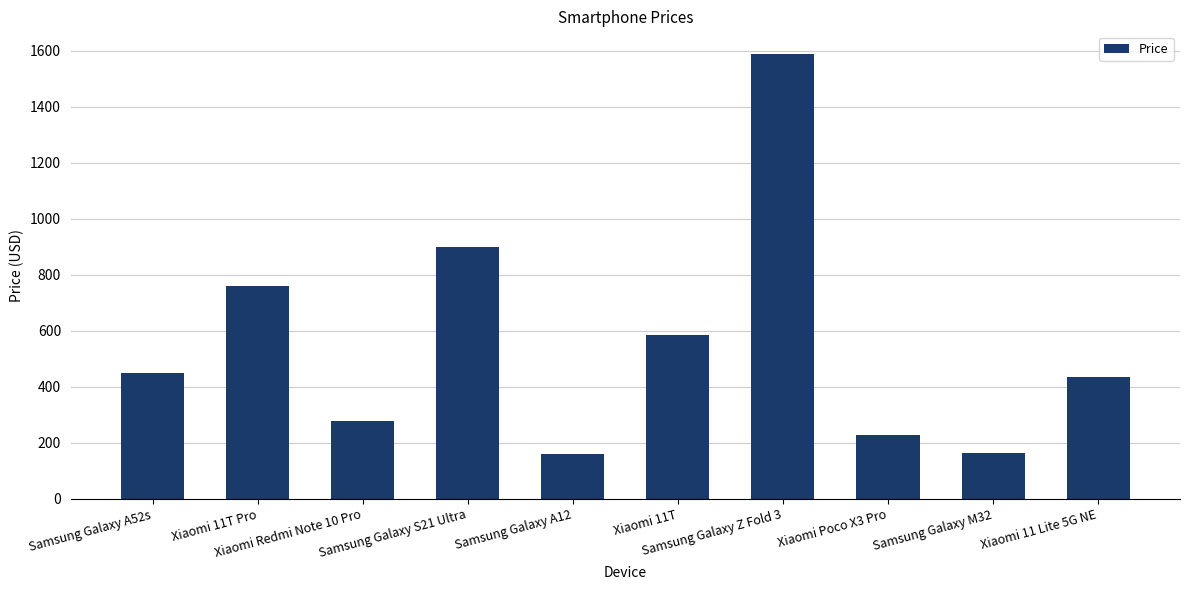

What is the difference between the values at Xiaomi 11T and Samsung Galaxy M32?

420